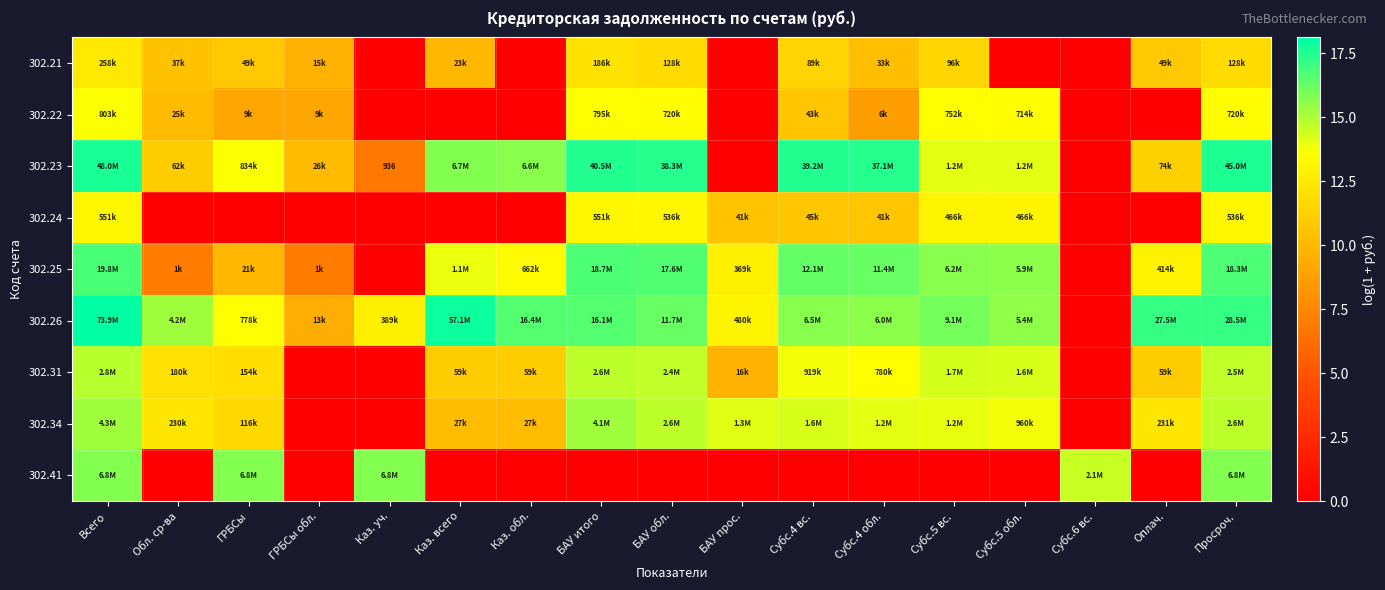

What is the spread (max minus min) of values at БАУ обл.?

17.5